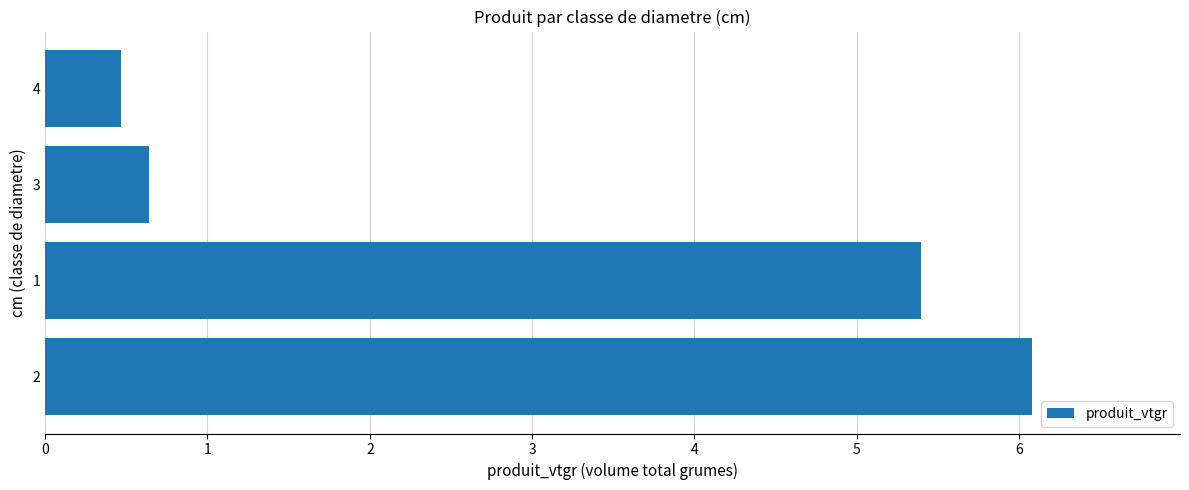

How many bars are there in total?

4